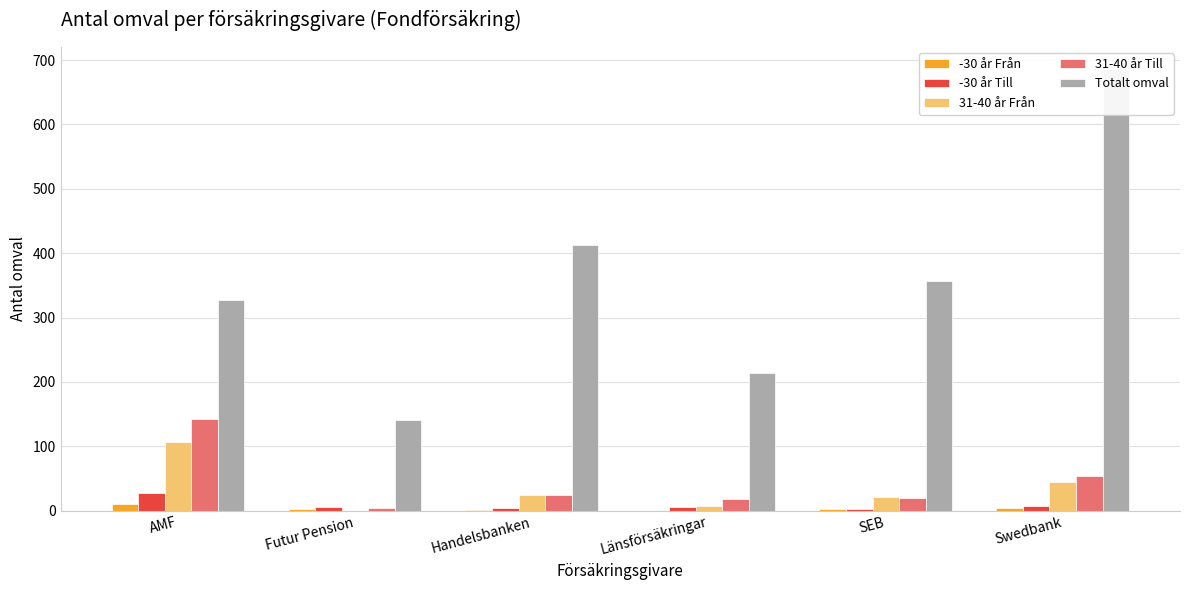

Where does the -30 år Till series first go above 6?

AMF